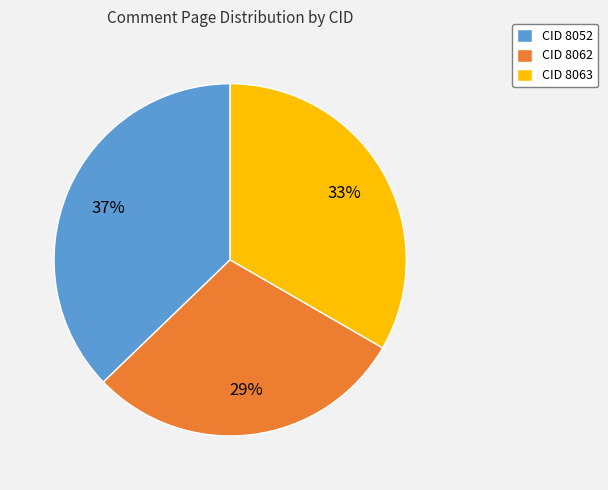

Which category has the smallest portion of the pie?

CID 8062